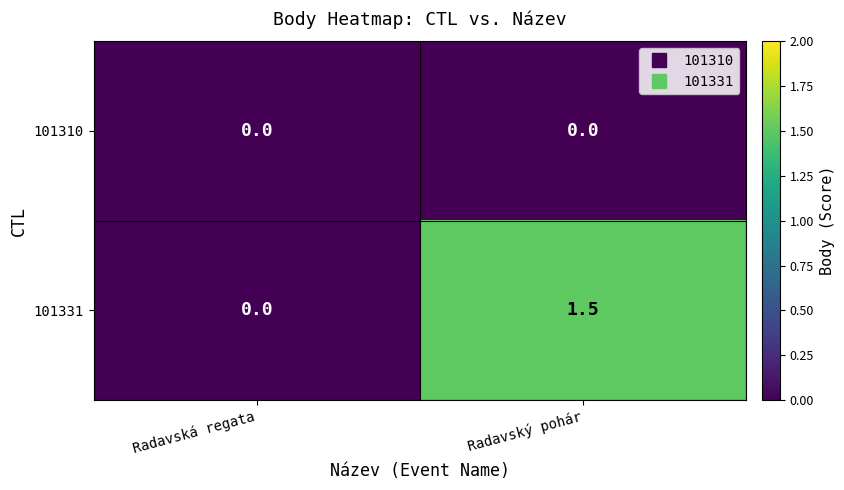

True or false: 101331 has a value of 0.5 at Radavský pohár.

False